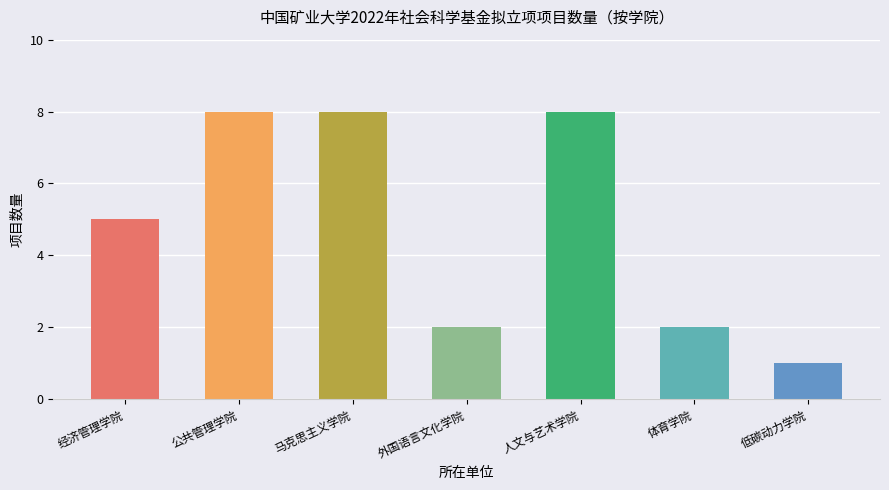

Is it true that the value at 马克思主义学院 is 8?

True